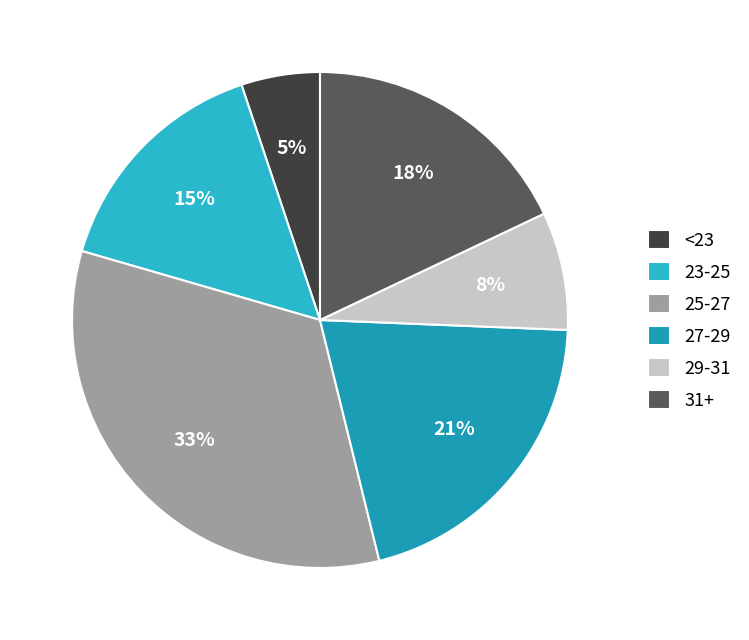

Which category has the smallest portion of the pie?

<23